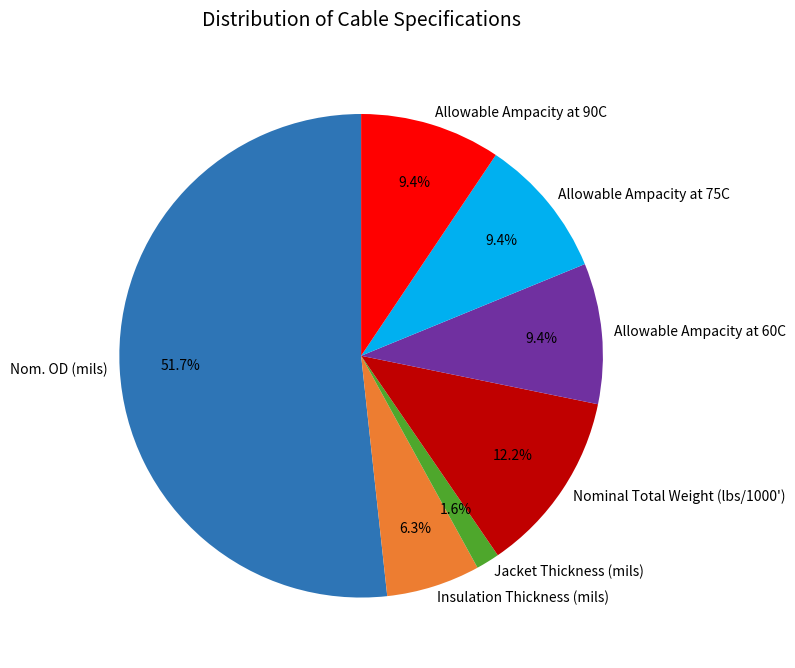

What percentage is NOT represented by Allowable Ampacity at 90C?

90.6%